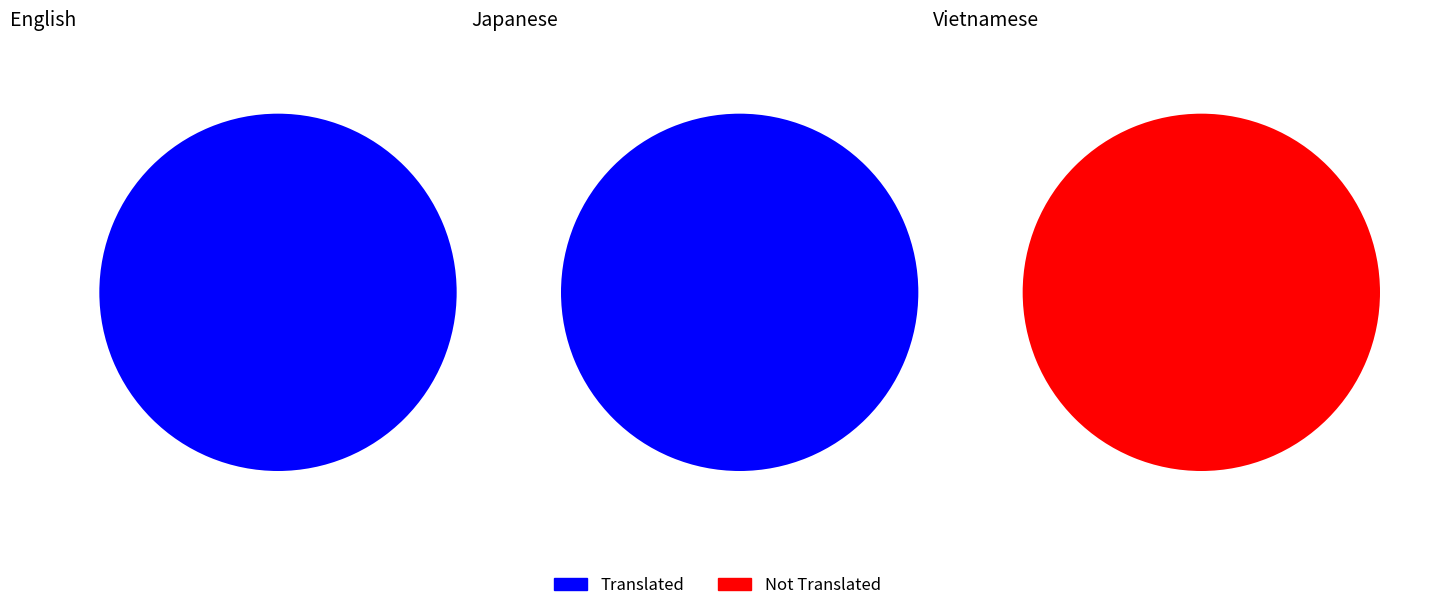

Rank the categories by not_translated value from lowest to highest.

English, Japanese, Vietnamese